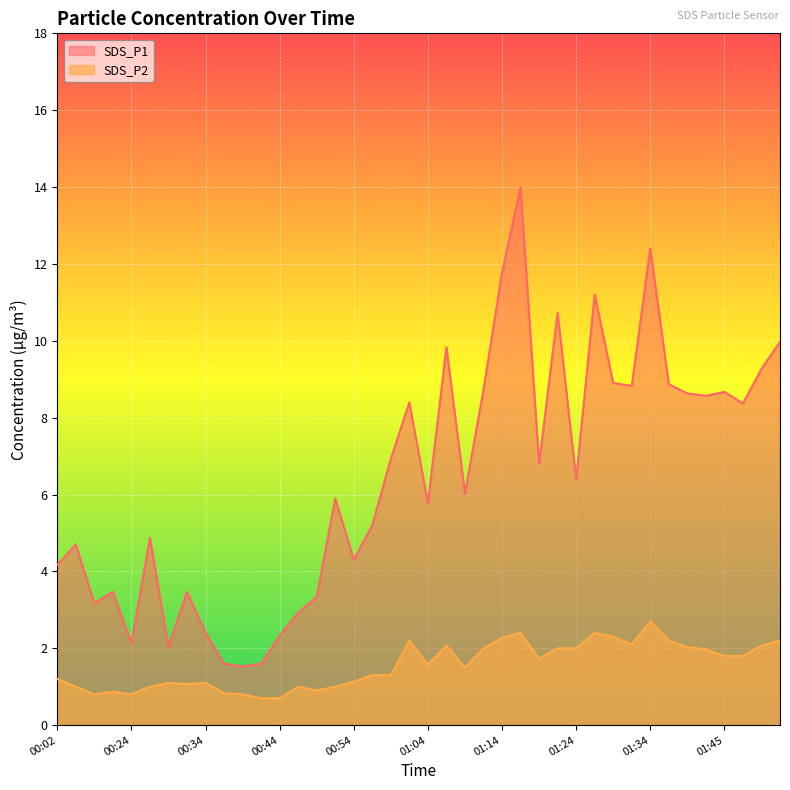

What is the average value of the SDS_P1 series?

6.5